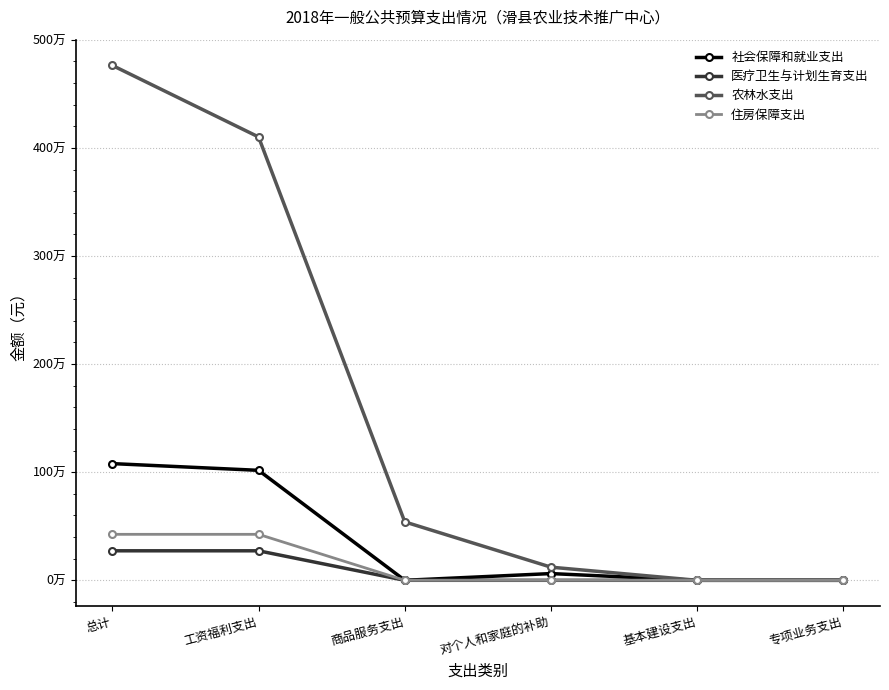

What are all the series names shown in the legend?

社会保障和就业支出, 医疗卫生与计划生育支出, 农林水支出, 住房保障支出